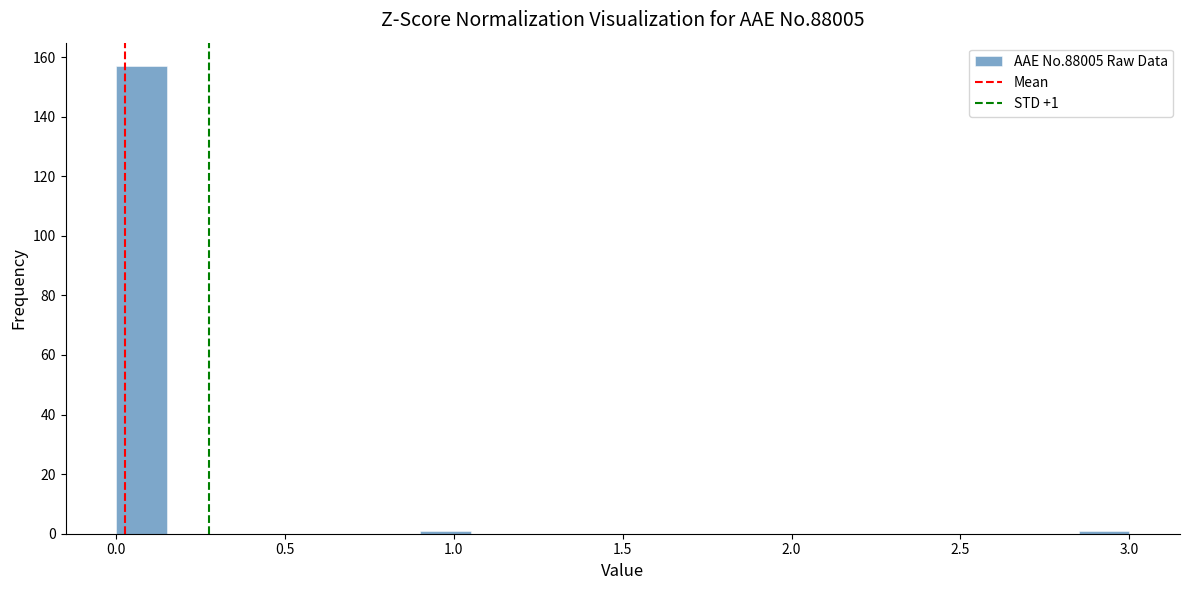

Around what value on the x-axis is the tallest bar? Give the approximate position of its centre, as read against the axis.

0.10